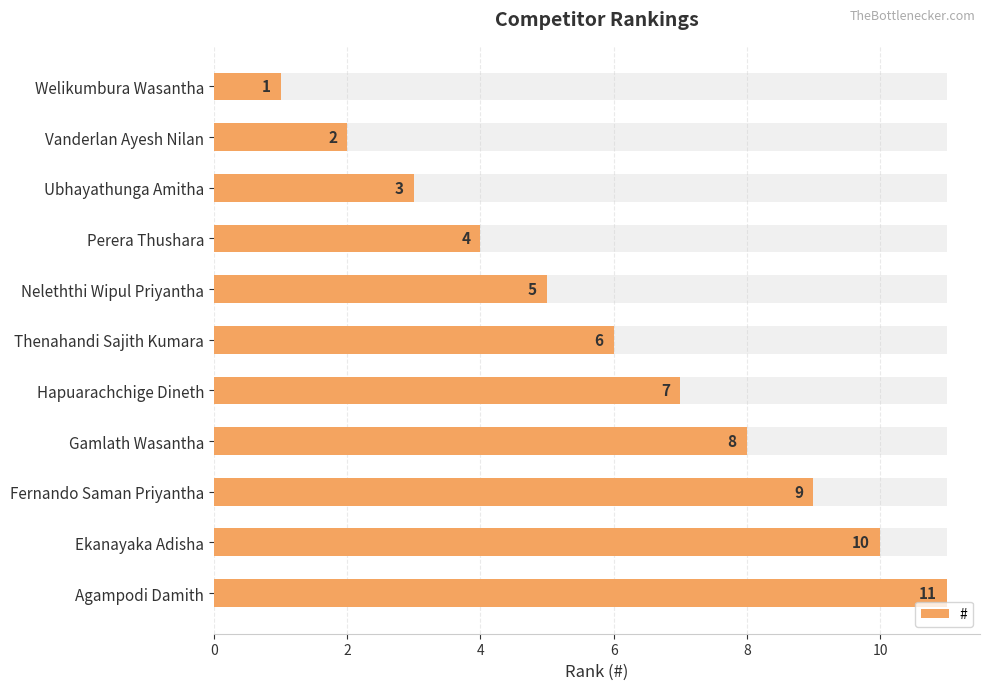

What is the difference between the second highest and minimum values?

9